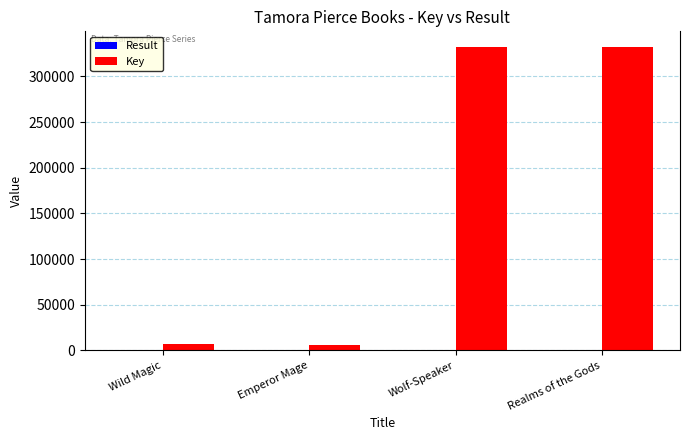

At which label is Key closest to 169457?

Wild Magic